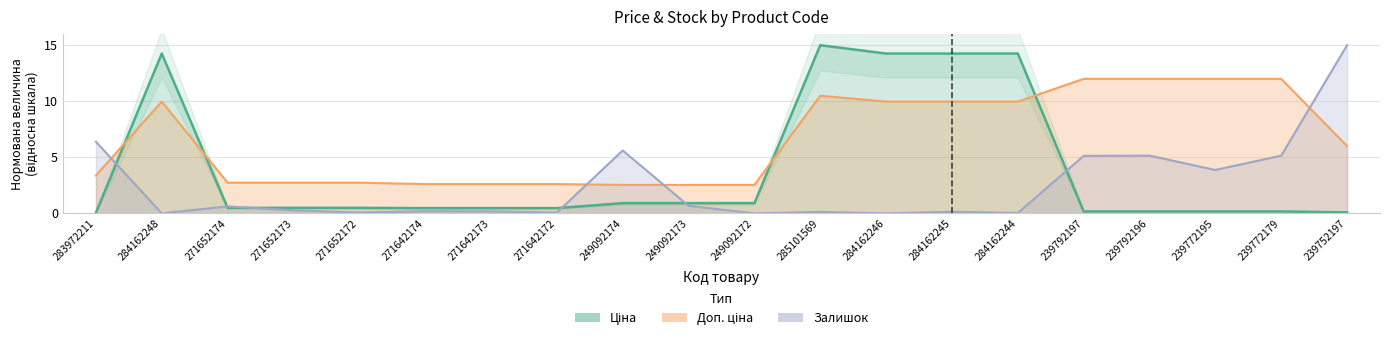

What is the value of the Ціна point at the 8th from the left?

0.5